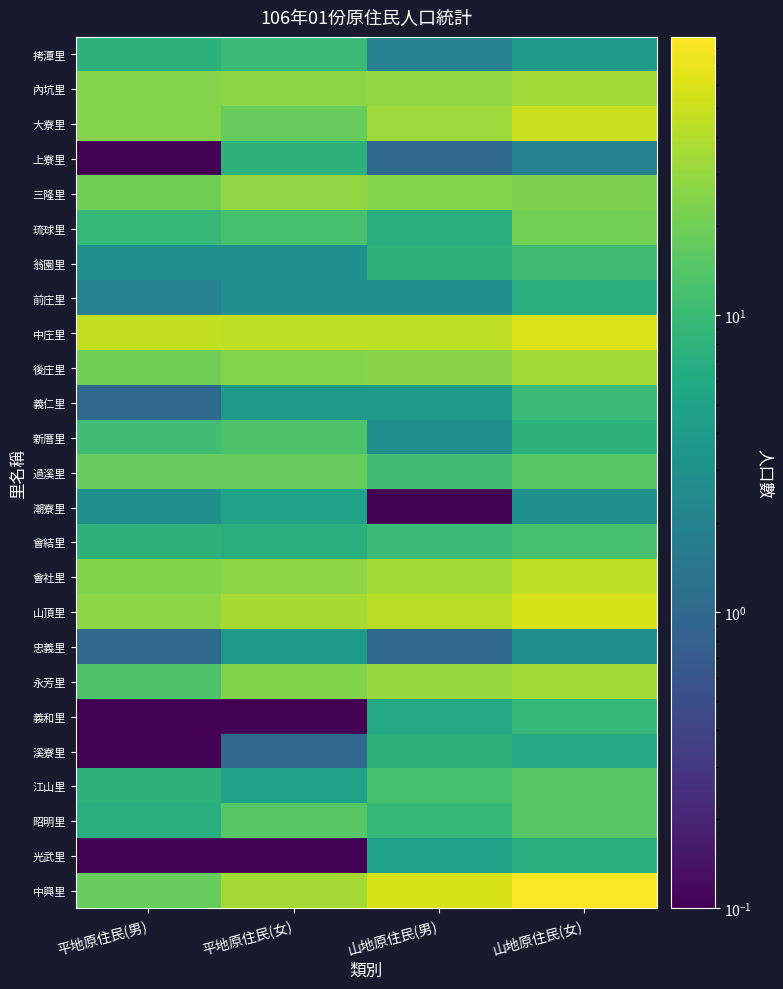

At how many categories does at least one series exceed 72?

1